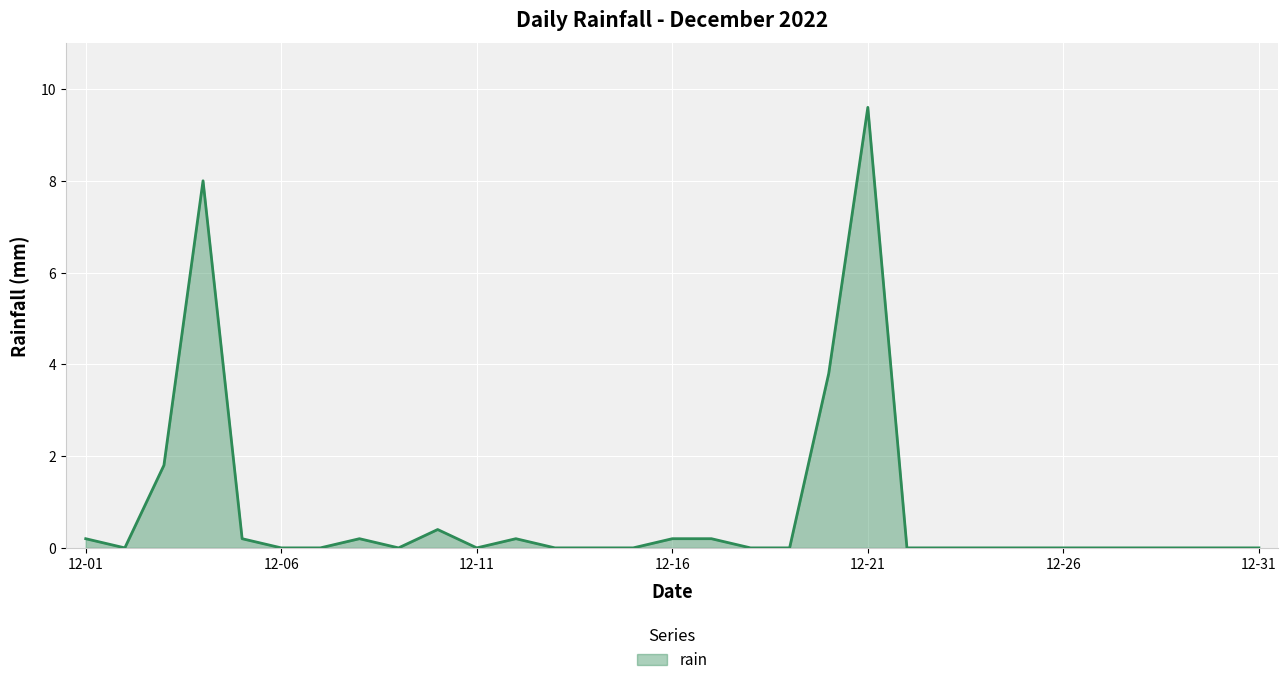

What is the difference between the maximum and minimum values?

9.6